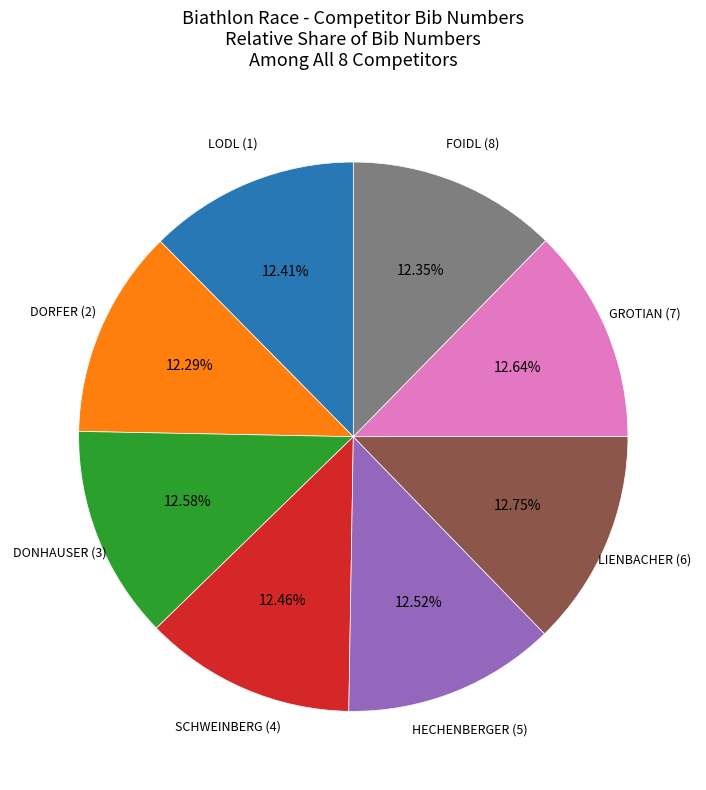

Does any single category account for the majority?

No